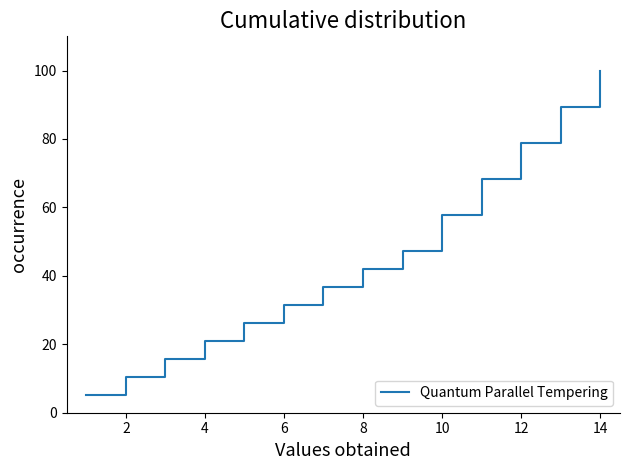

What is the sum of all values?

631.6